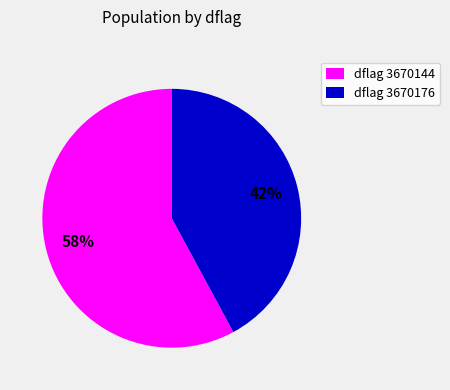

What is the ratio of the value at dflag 3670144 to the value at dflag 3670176?

1.4